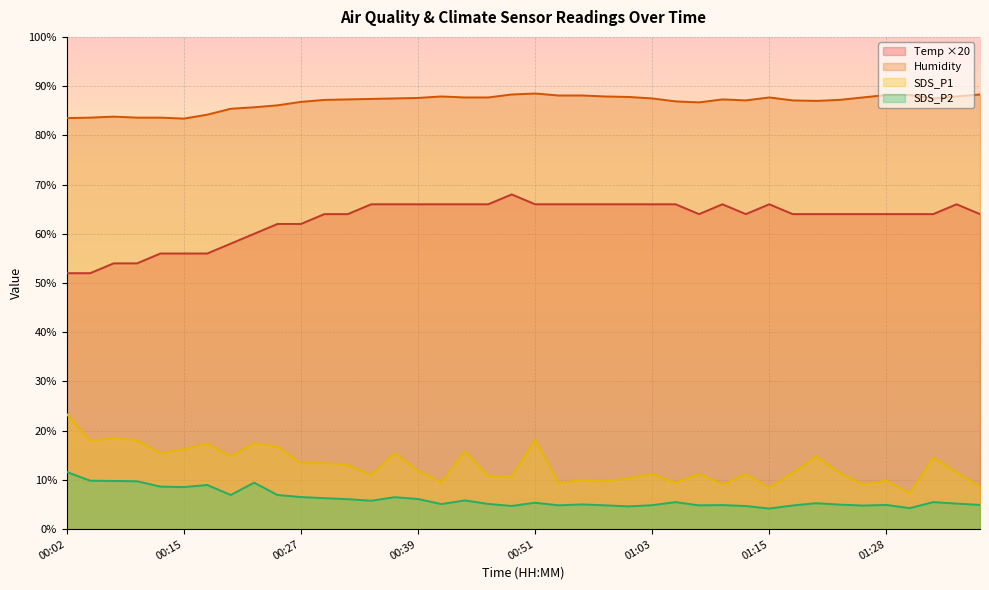

Where is the first local maximum for Temp?

00:49